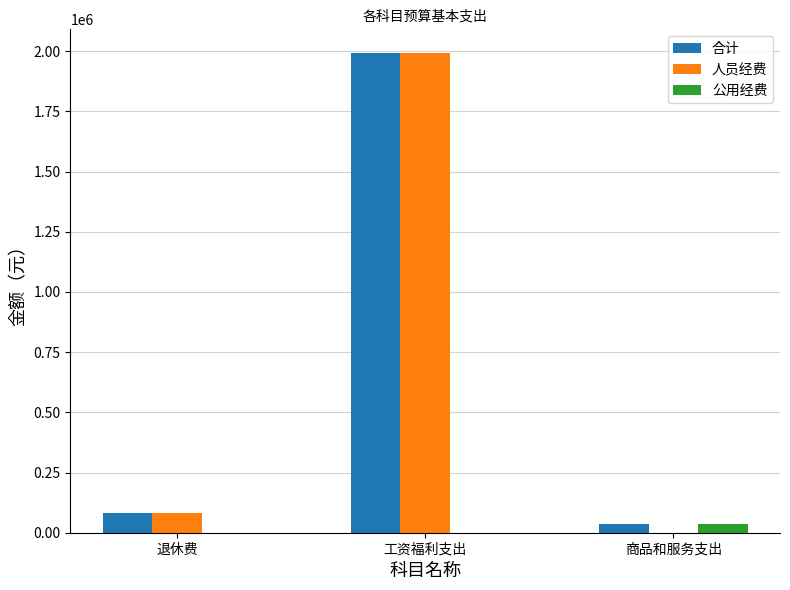

Reading left to right, transcribe all the data shown in this chart.

合计: 退休费=80000.0	工资福利支出=1991190.3	商品和服务支出=36965.6
人员经费: 退休费=80000.0	工资福利支出=1991190.3	商品和服务支出=0.0
公用经费: 退休费=0.0	工资福利支出=0.0	商品和服务支出=36965.6